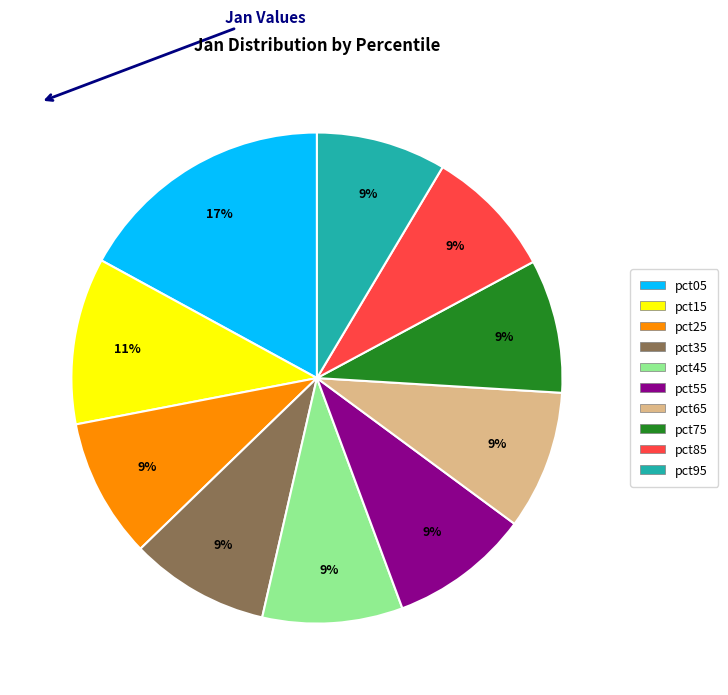

Which has a higher value, pct85 or pct05?

pct05